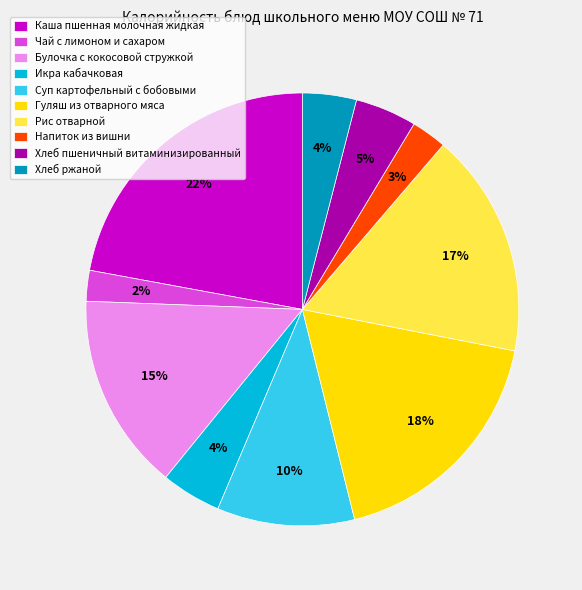

Which has a higher value, Чай с лимоном и сахаром or Рис отварной?

Рис отварной